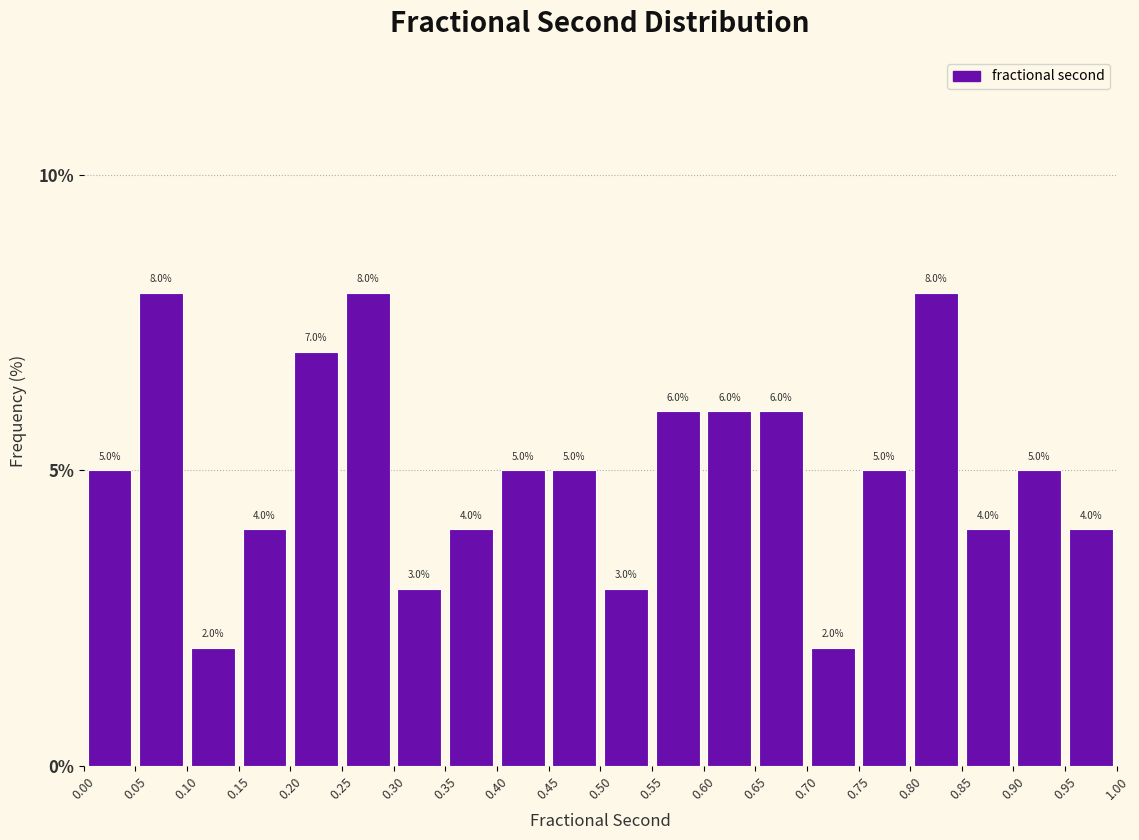

How tall is the bar that spans 0.85 to 0.90 on the x-axis?

4.0